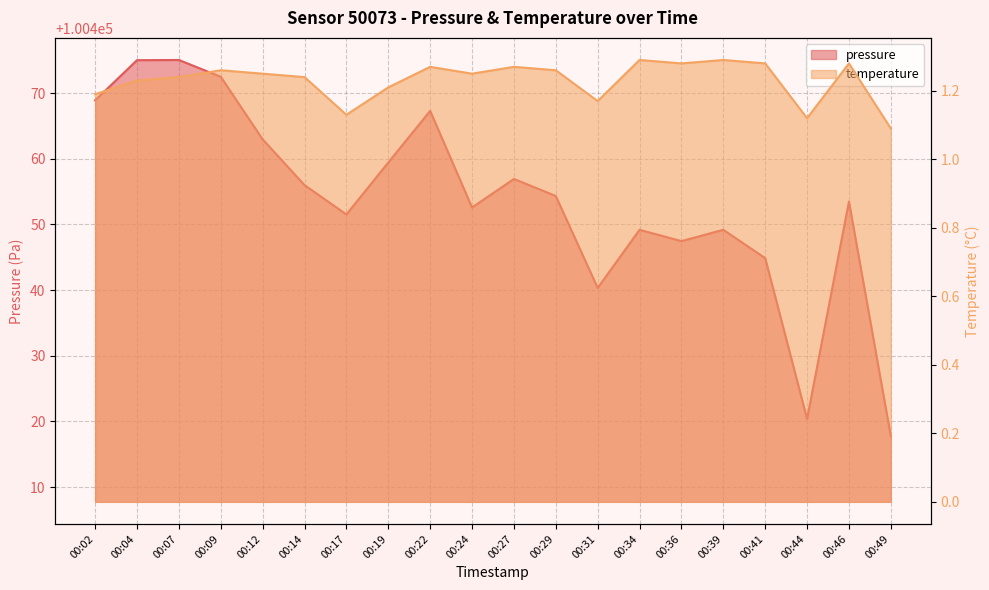

True or false: temperature has more than 2 points higher than both neighbors.

True